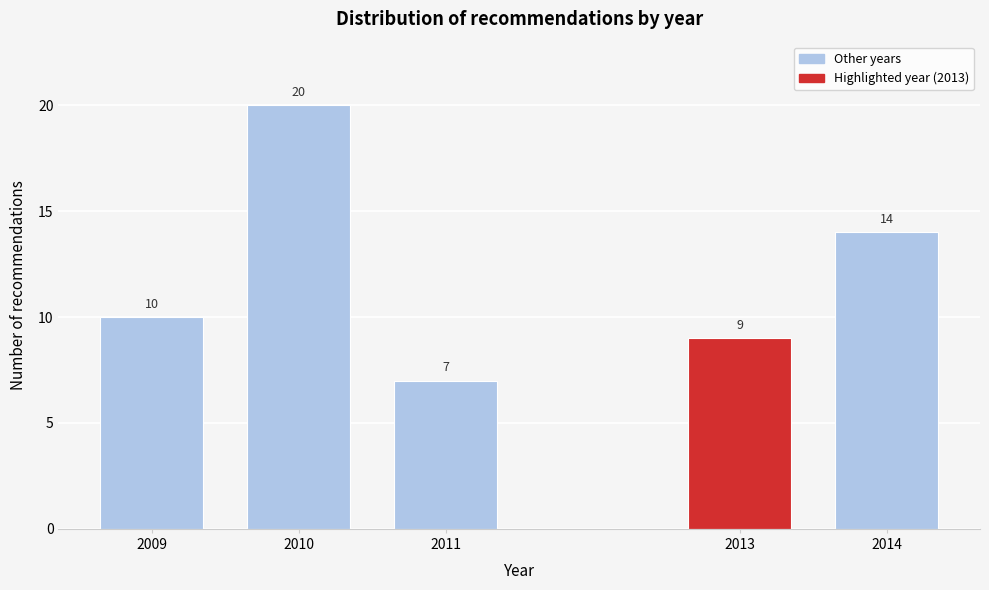

Reading right to left, extract all data points from this chart.

14	9	7	20	10